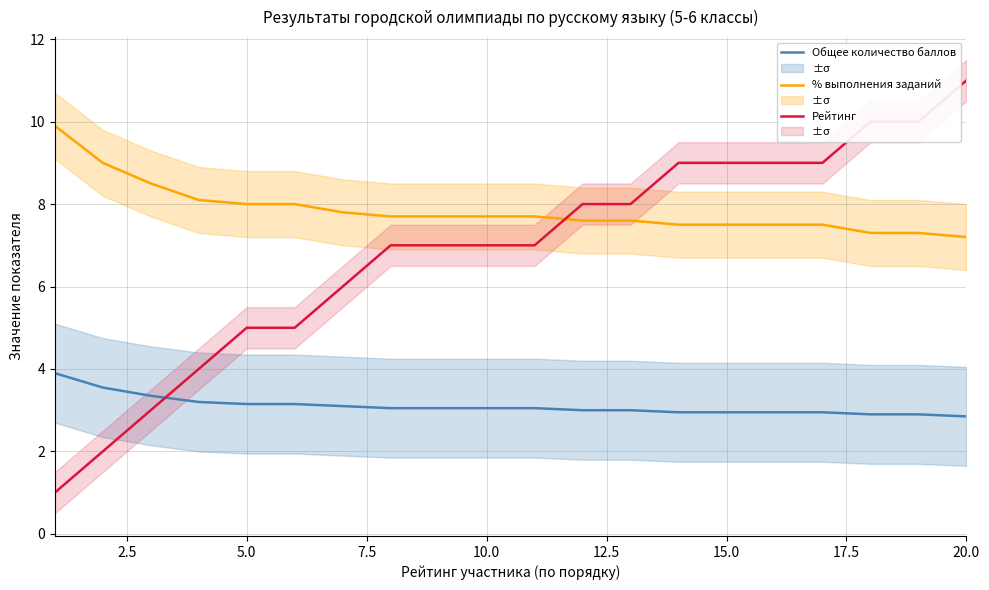

What is the difference between the second highest and second lowest values in the Общее количество баллов series?

0.6